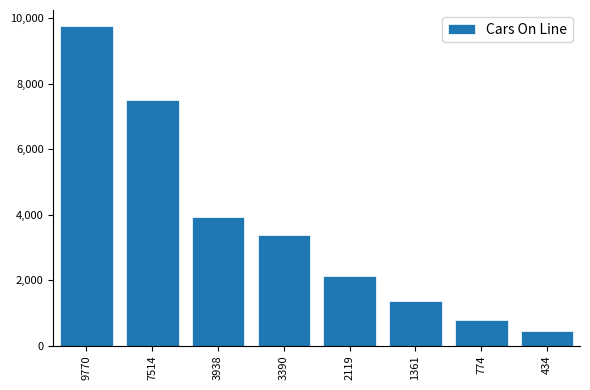

Reading left to right, what are all the values shown in this chart?

9770=9770	7514=7514	3938=3938	3390=3390	2119=2119	1361=1361	774=774	434=434